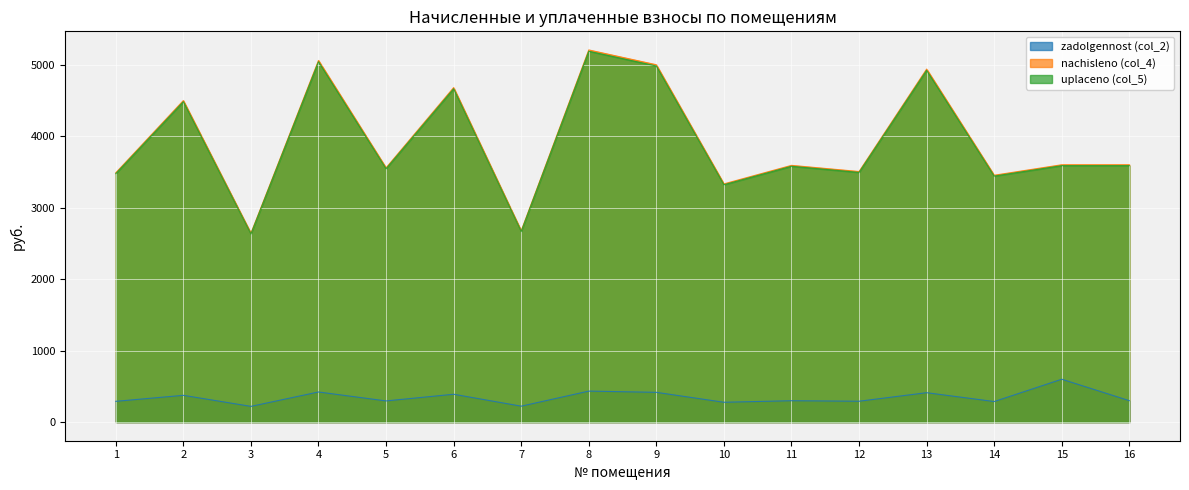

What is the total value across all series at 2?

9362.4